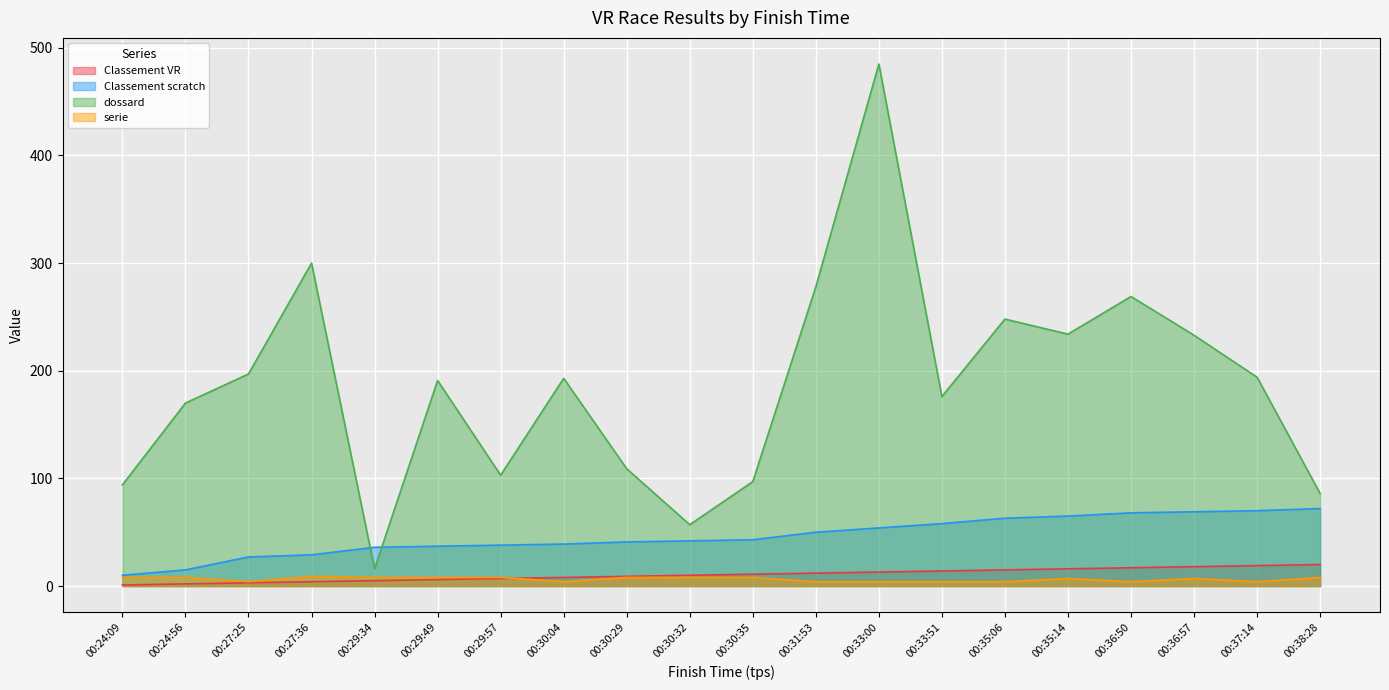

What is the label of the 16th point from the right?

00:29:34